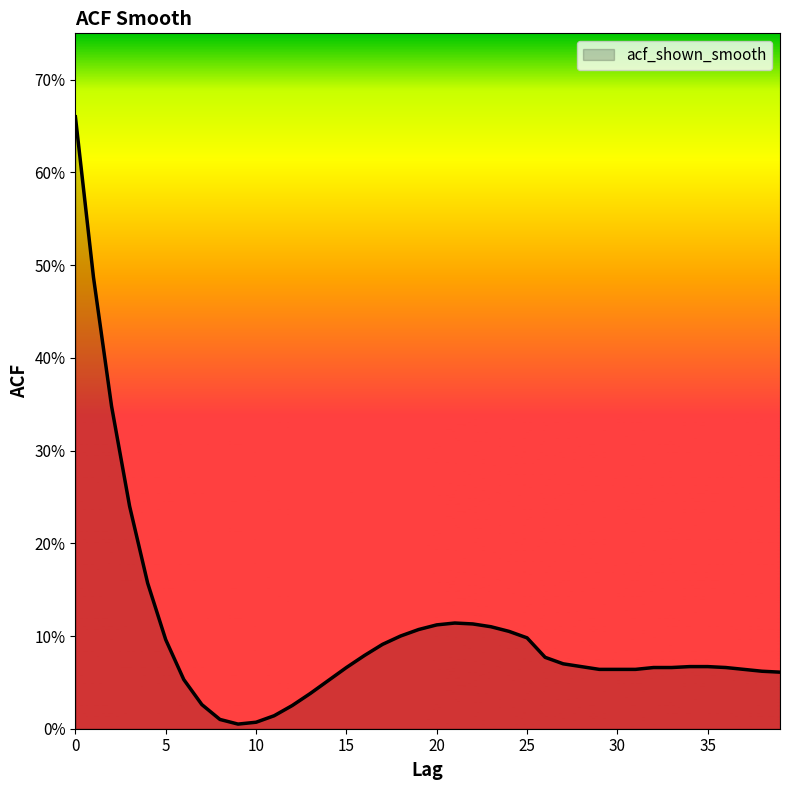

Does the chart display data point markers on the line(s)?

No